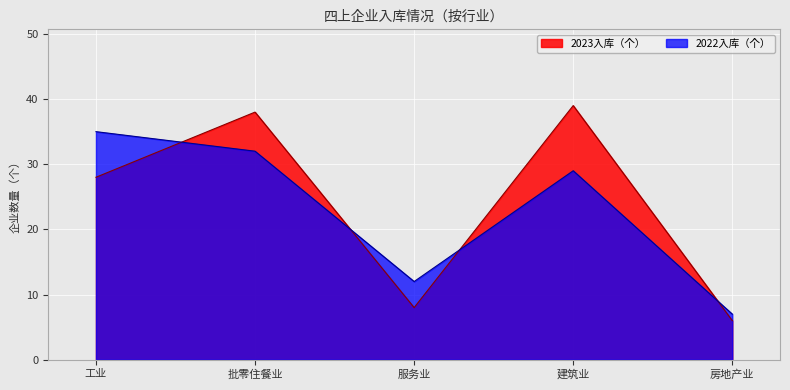

Does the chart display data point markers on the line(s)?

No